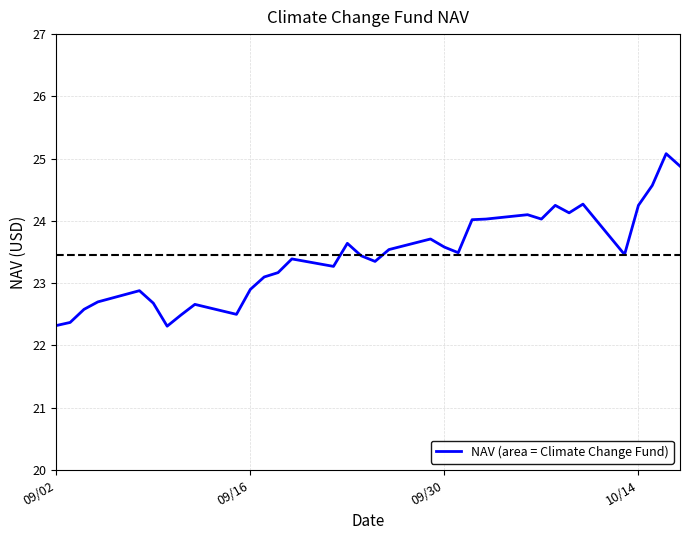

What is the smallest value displayed?

22.3